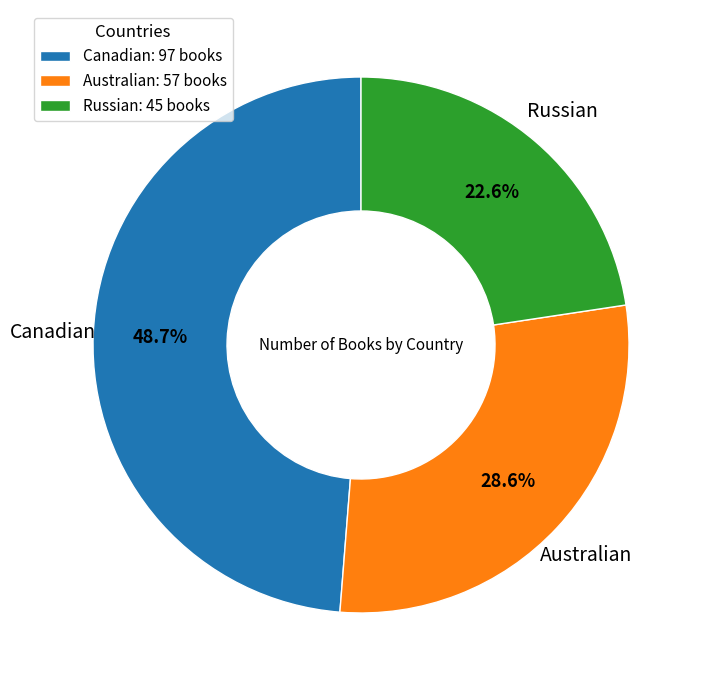

What is the largest slice in the pie chart?

Canadian